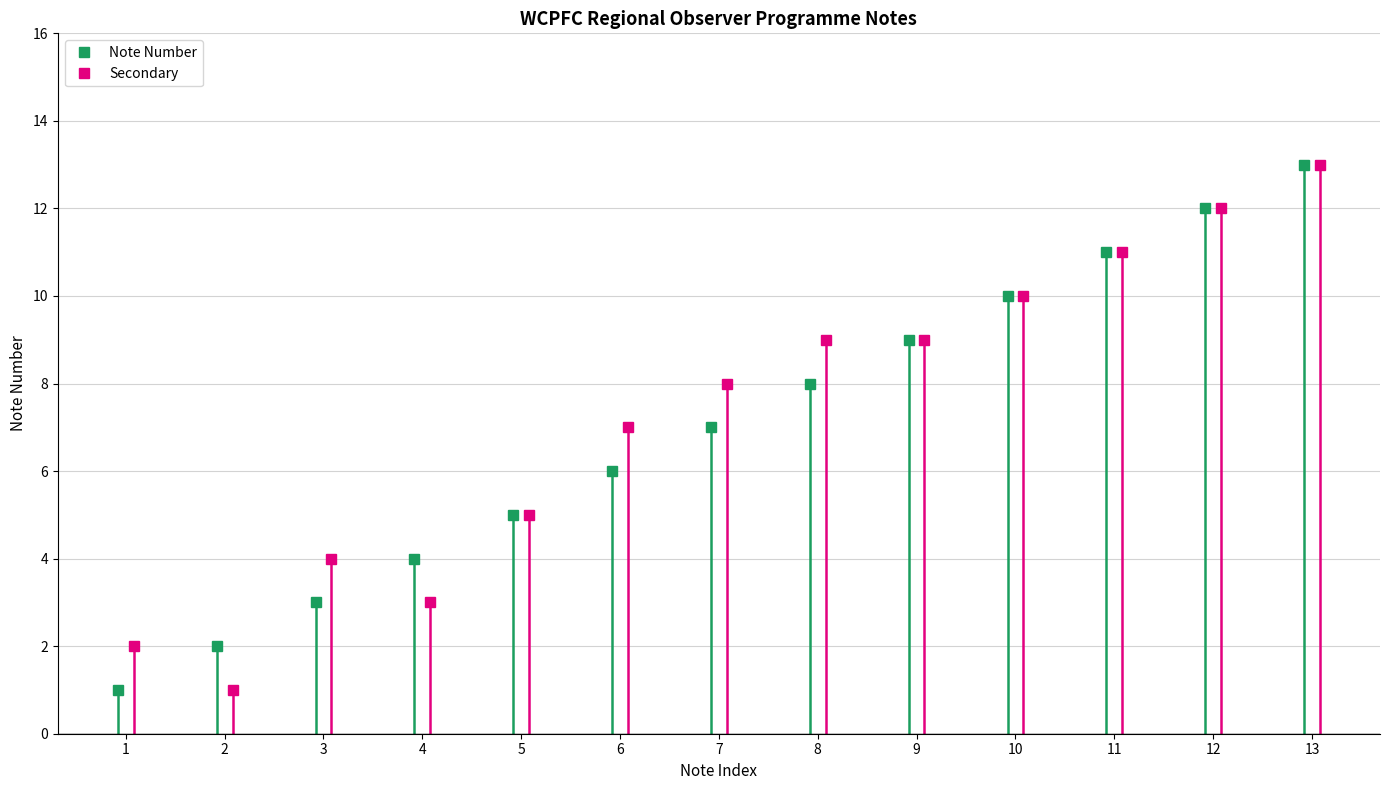

Count the number of categories in the chart.

13